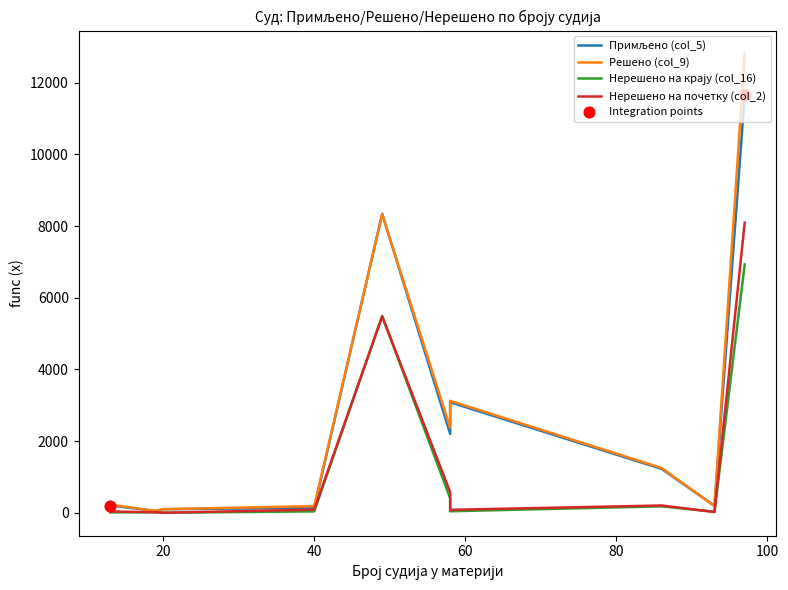

Which series reaches the maximum Y coordinate?

Решено (col_9)